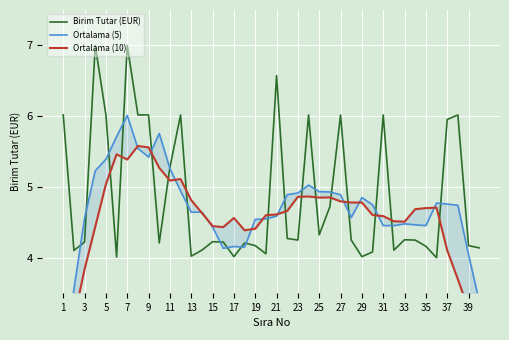

How many interior local valleys does the Birim Tutar (EUR) series have?

11